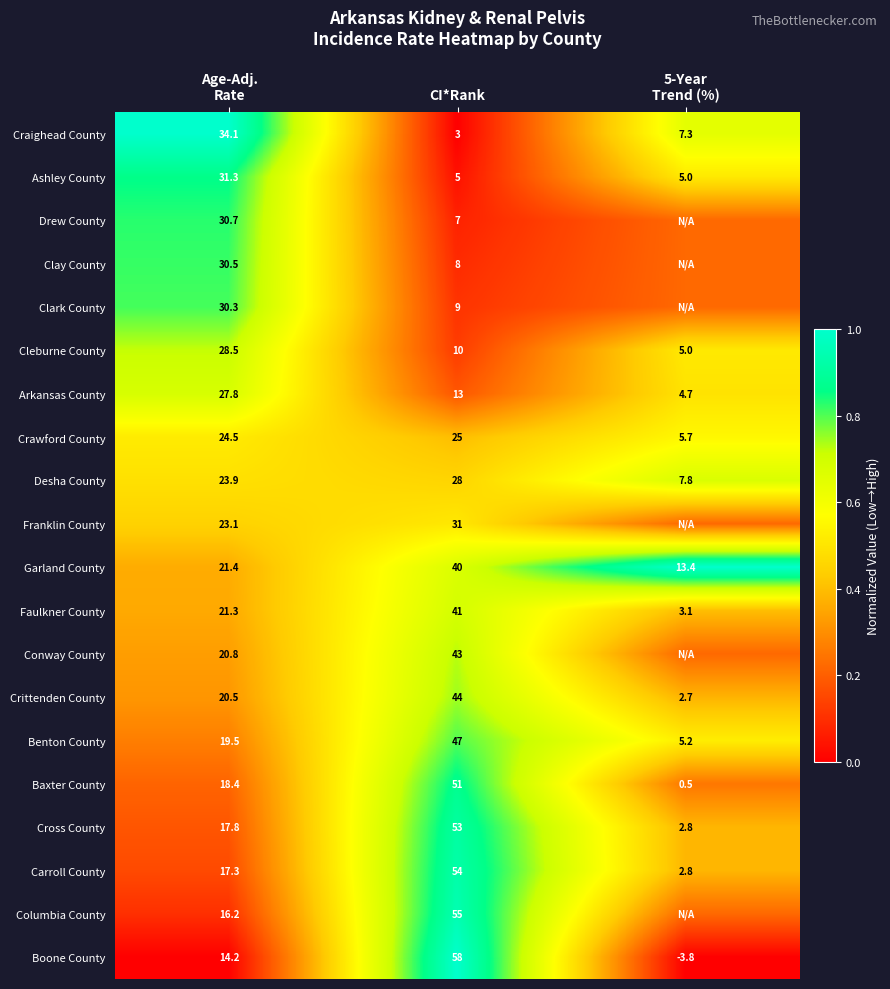

Rank the series at CI*Rank from lowest to highest value.

Craighead County, Ashley County, Drew County, Clay County, Clark County, Cleburne County, Arkansas County, Crawford County, Desha County, Franklin County, Garland County, Faulkner County, Conway County, Crittenden County, Benton County, Baxter County, Cross County, Carroll County, Columbia County, Boone County